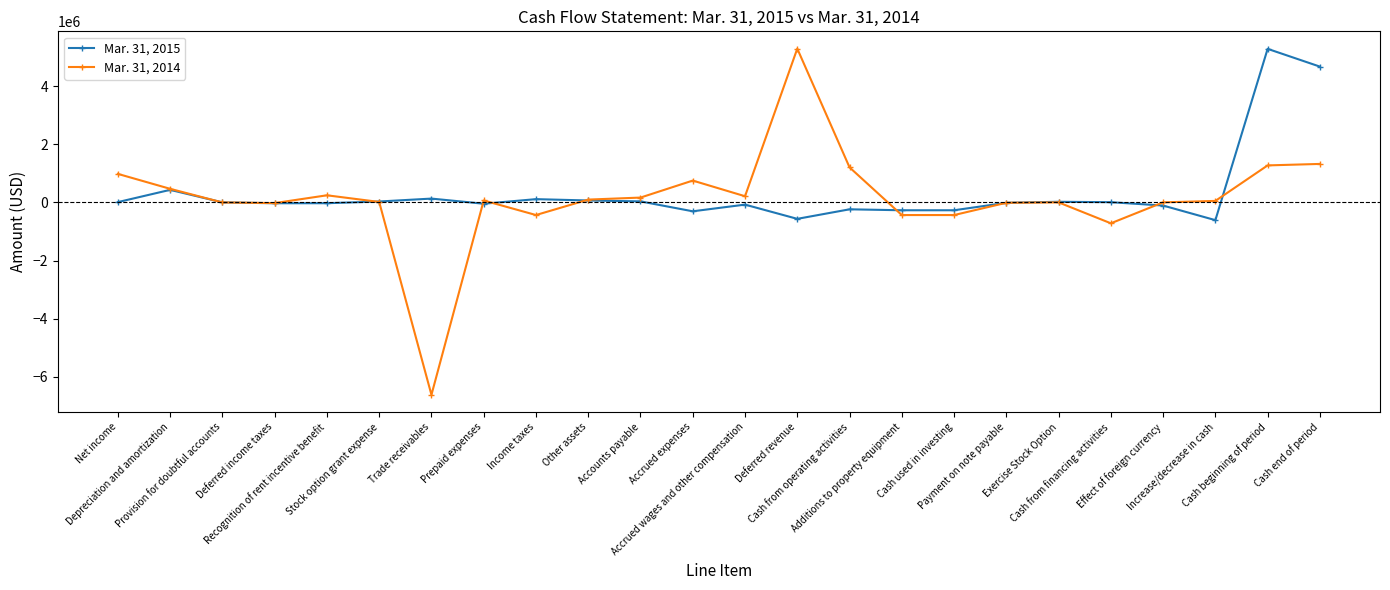

What is the difference between the maximum and minimum values in the Mar. 31, 2014 series?

11901391